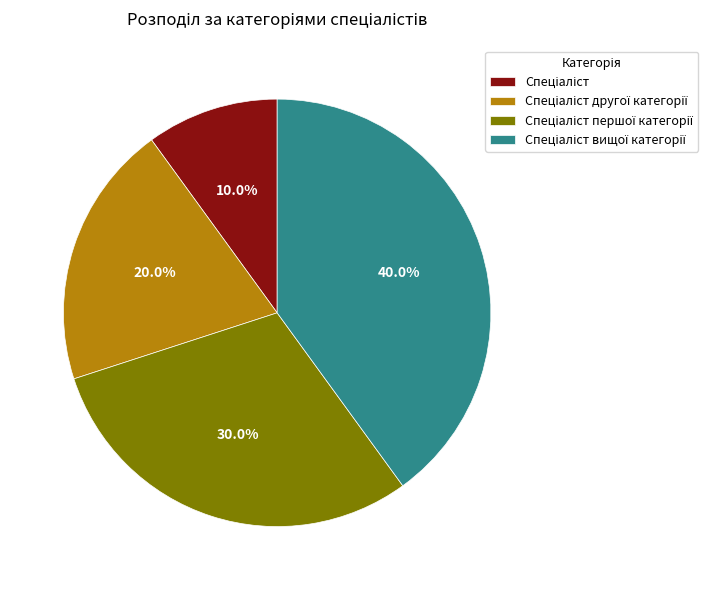

How many segments does this pie chart have?

4